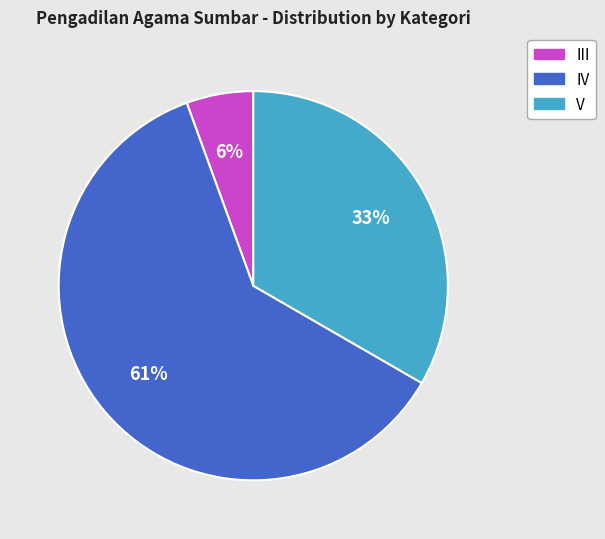

To the nearest percent, what percentage of the pie is III?

6%